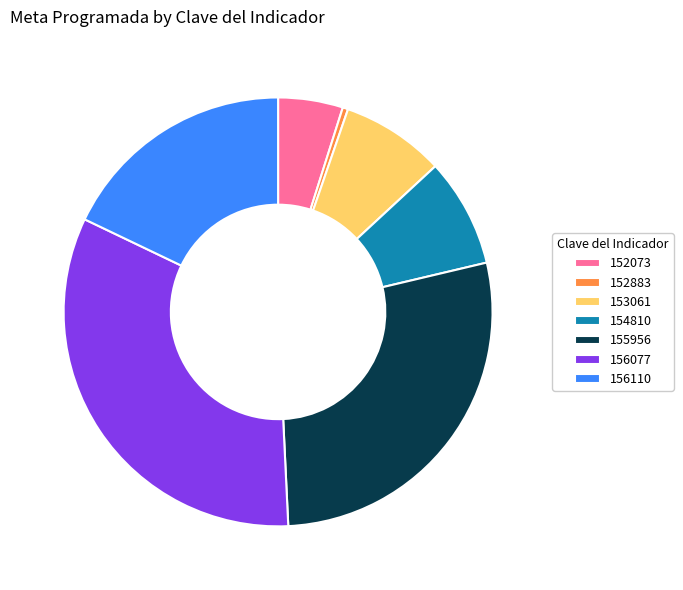

Combined, do 155956 and 156110 account for over 50%?

No